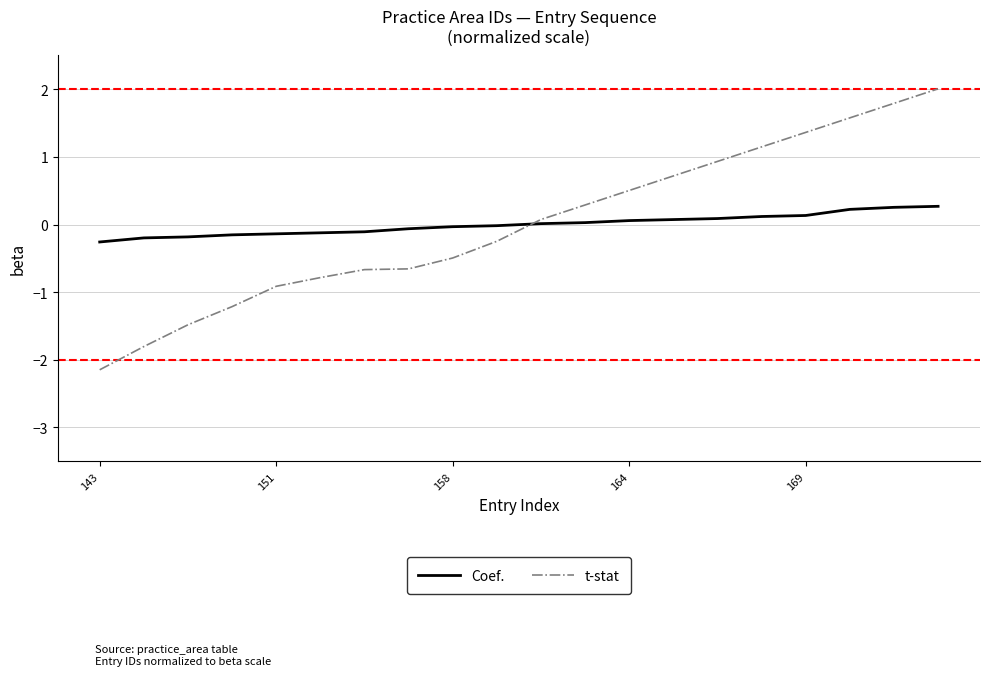

What are all the series names shown in the legend?

Coef., t-stat